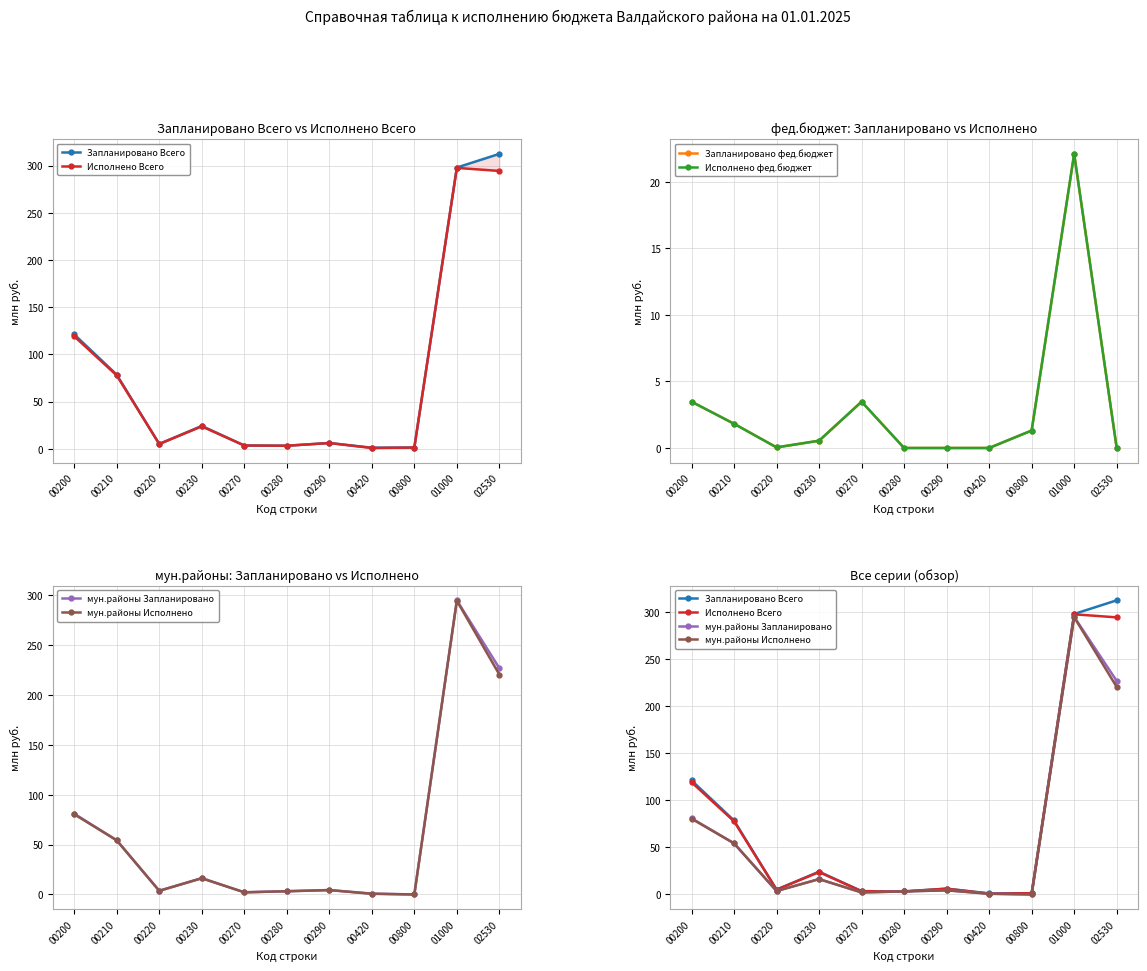

Is it true that мун.районы Запланировано equals 108.3 at 00200?

False